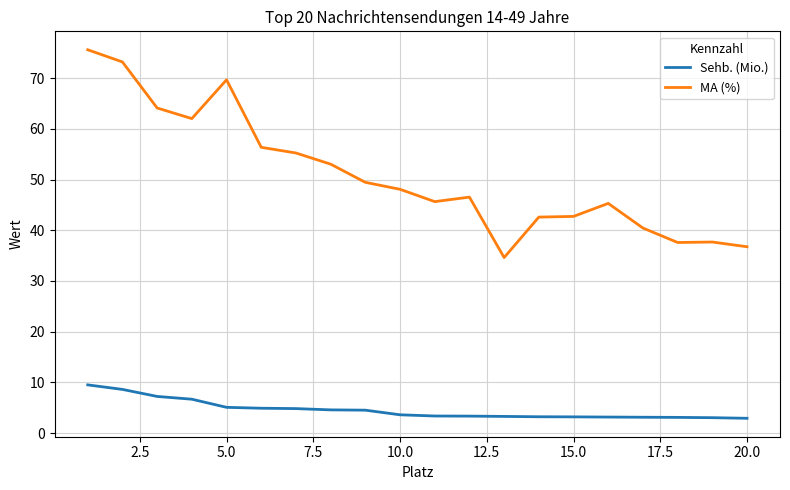

Does the chart display data point markers on the line(s)?

No